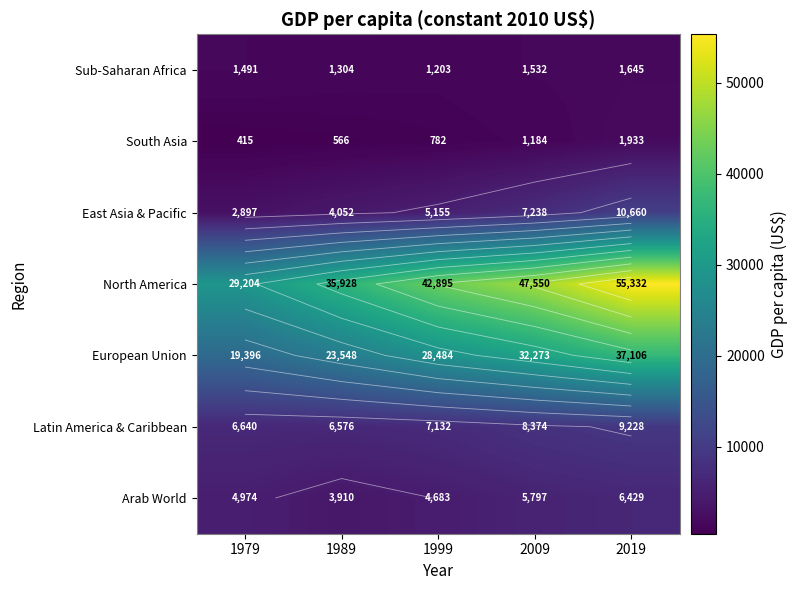

Read the Arab World value at 1979.

4974.1